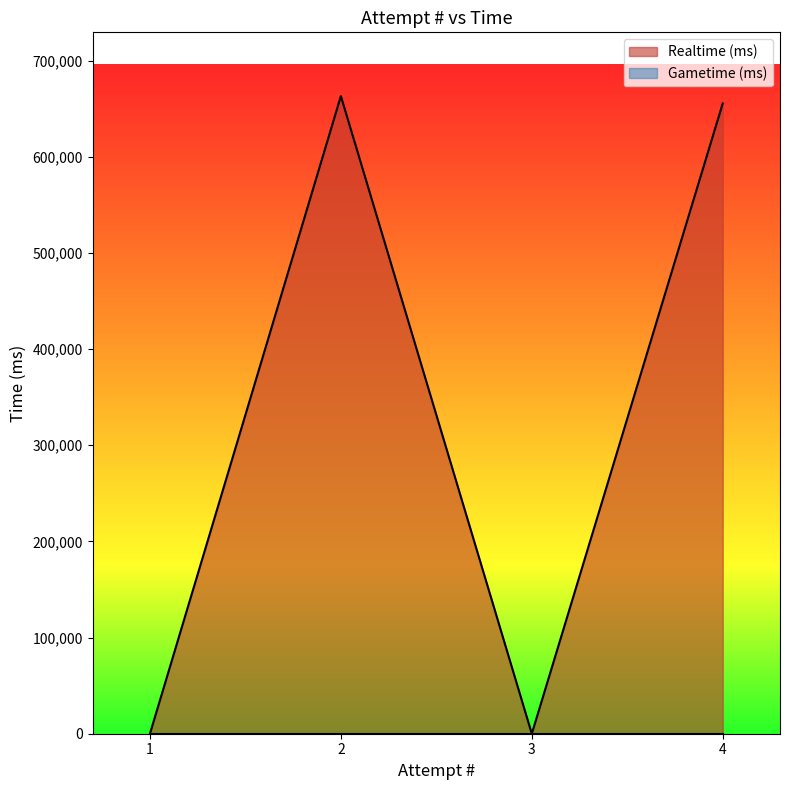

What is the difference between the maximum and minimum values?

663155